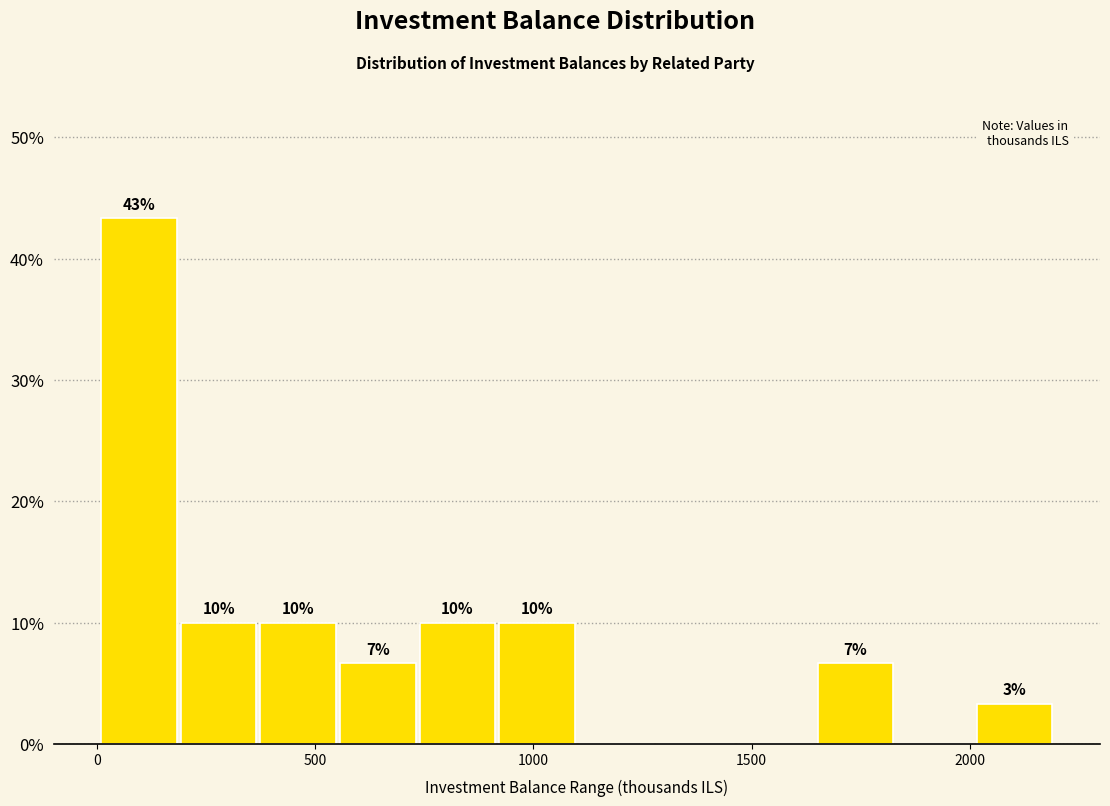

Read against the x-axis, roughly where is the centre of the tallest bar?

100